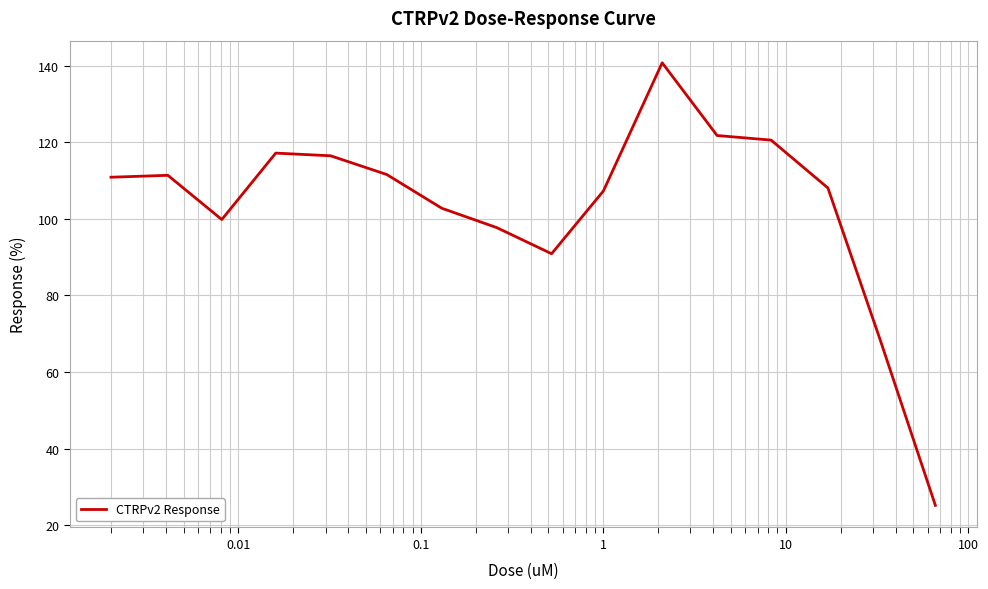

What is the smallest value displayed?

25.2